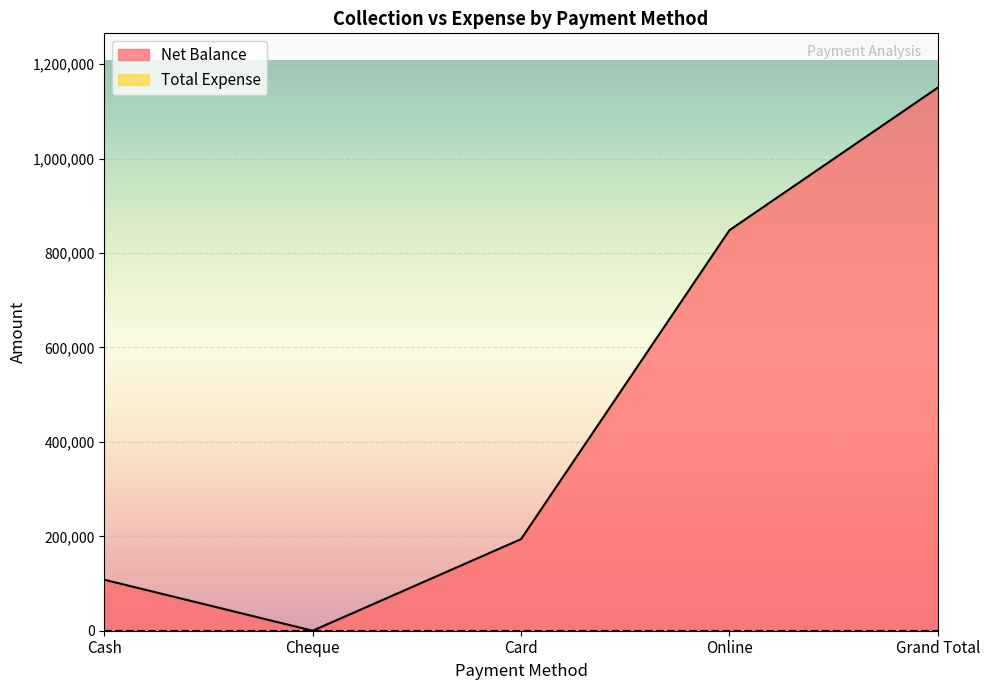

How many positive values are there?

4